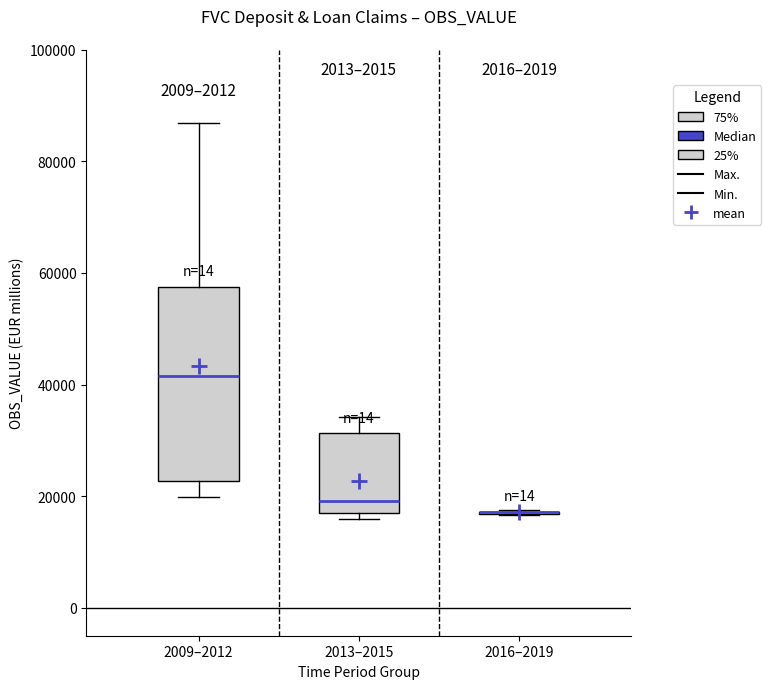

Comparing the boxes themselves (not the whiskers), which one is the tallest?

2009–2012